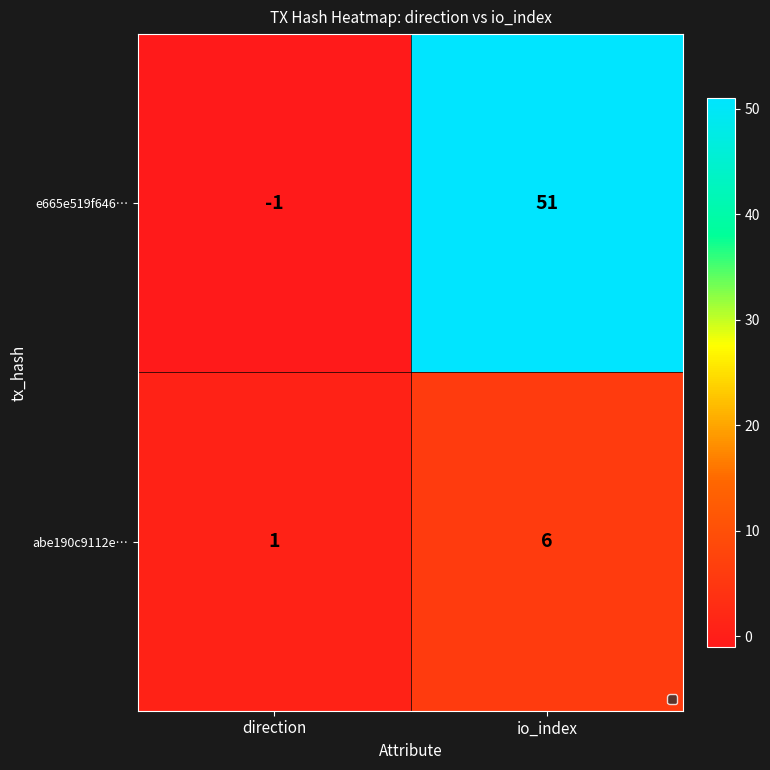

The abe190c9112e… series shows 1 at direction. True or false?

True